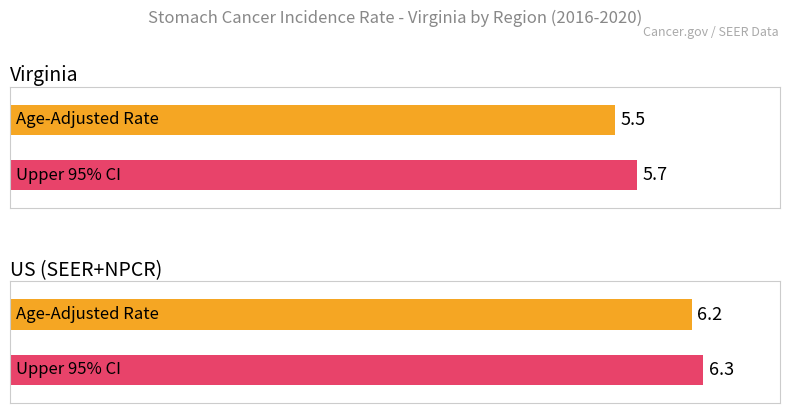

At which label does Maximum utilization first exceed 6?

US (SEER+NPCR)